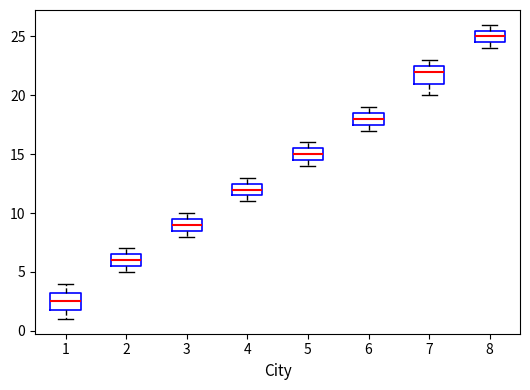

Which box has the lowest median line?

1